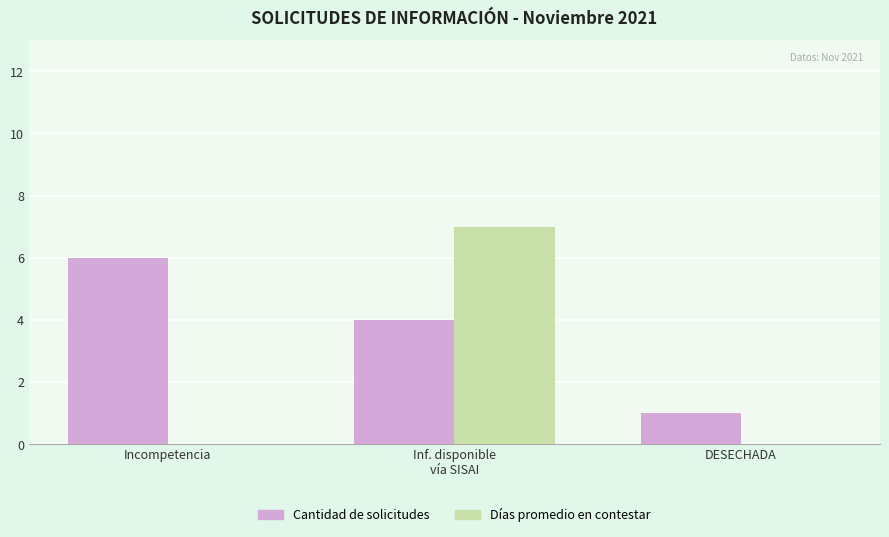

Are the bars horizontal?

No